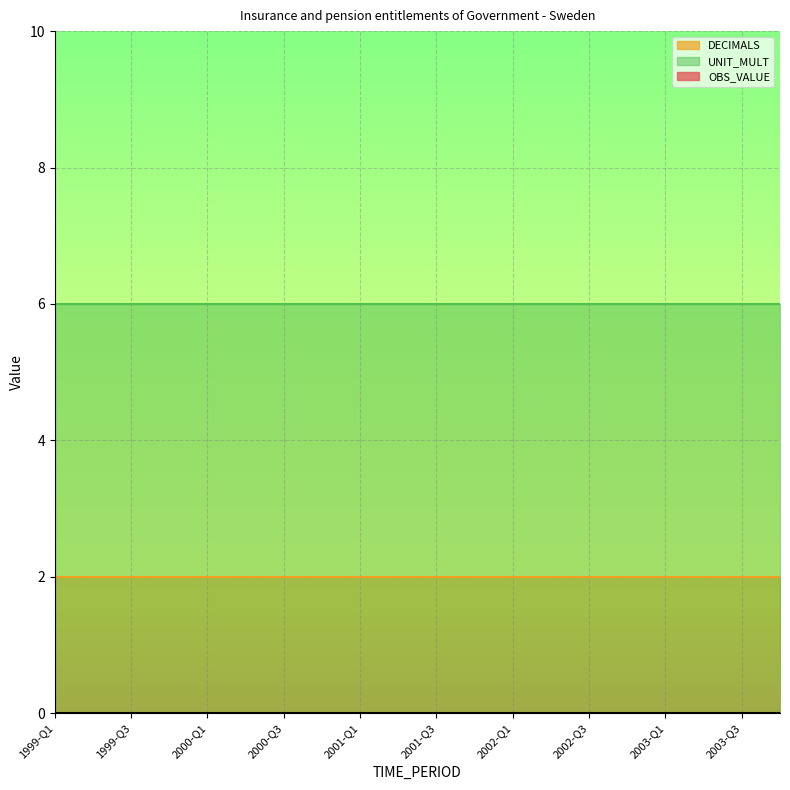

List the series in order of their peak value, highest first.

UNIT_MULT, DECIMALS, OBS_VALUE